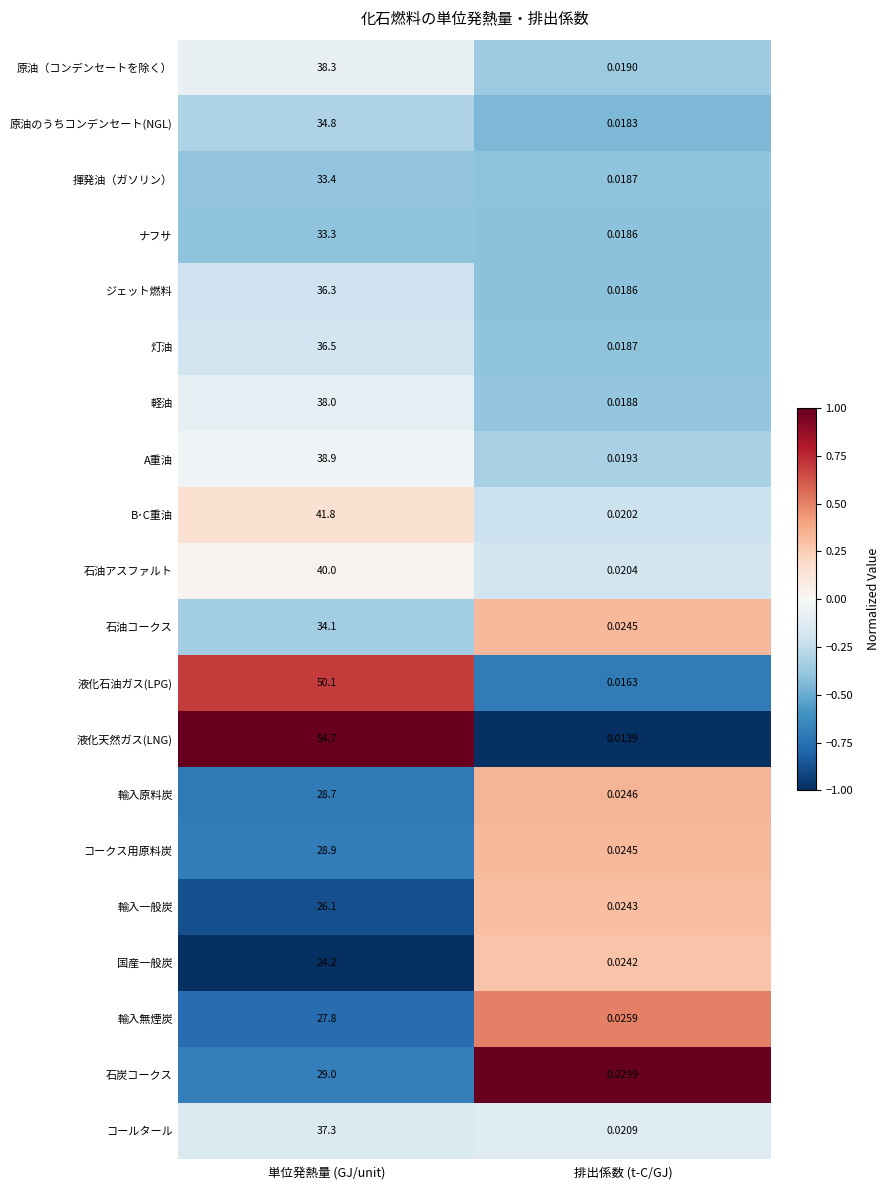

Rank the series by their maximum value, from highest to lowest.

液化天然ガス(LNG), 液化石油ガス(LPG), B･C重油, 石油アスファルト, A重油, 原油（コンデンセートを除く）, 軽油, コールタール, 灯油, ジェット燃料, 原油のうちコンデンセート(NGL), 石油コークス, 揮発油（ガソリン）, ナフサ, 石炭コークス, コークス用原料炭, 輸入原料炭, 輸入無煙炭, 輸入一般炭, 国産一般炭